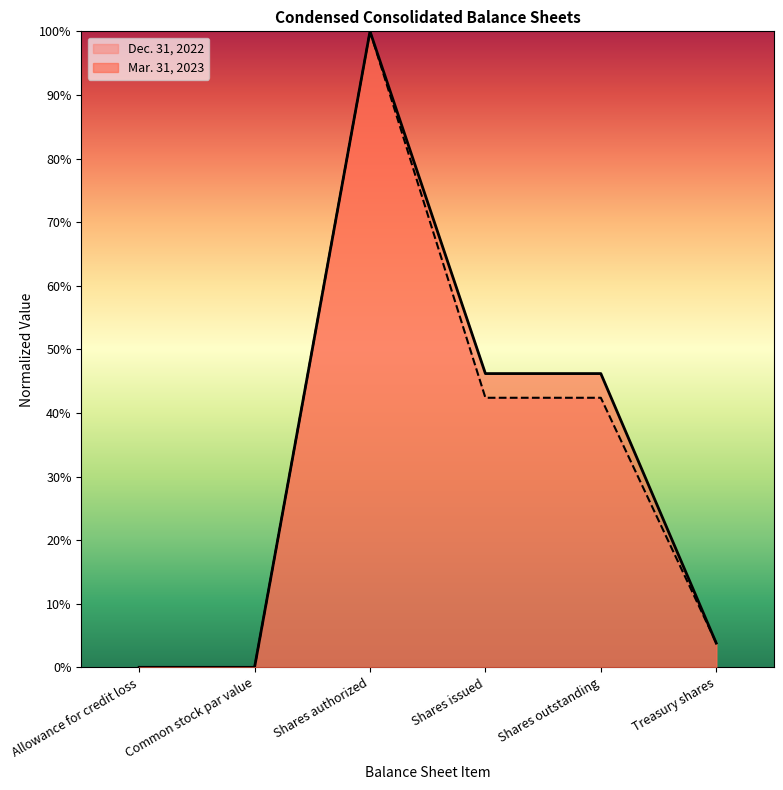

Which series has the largest range (max minus min)?

Mar. 31, 2023